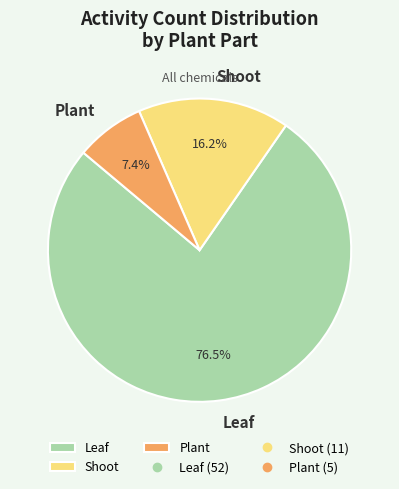

Rank the categories by value from highest to lowest.

Leaf, Shoot, Plant